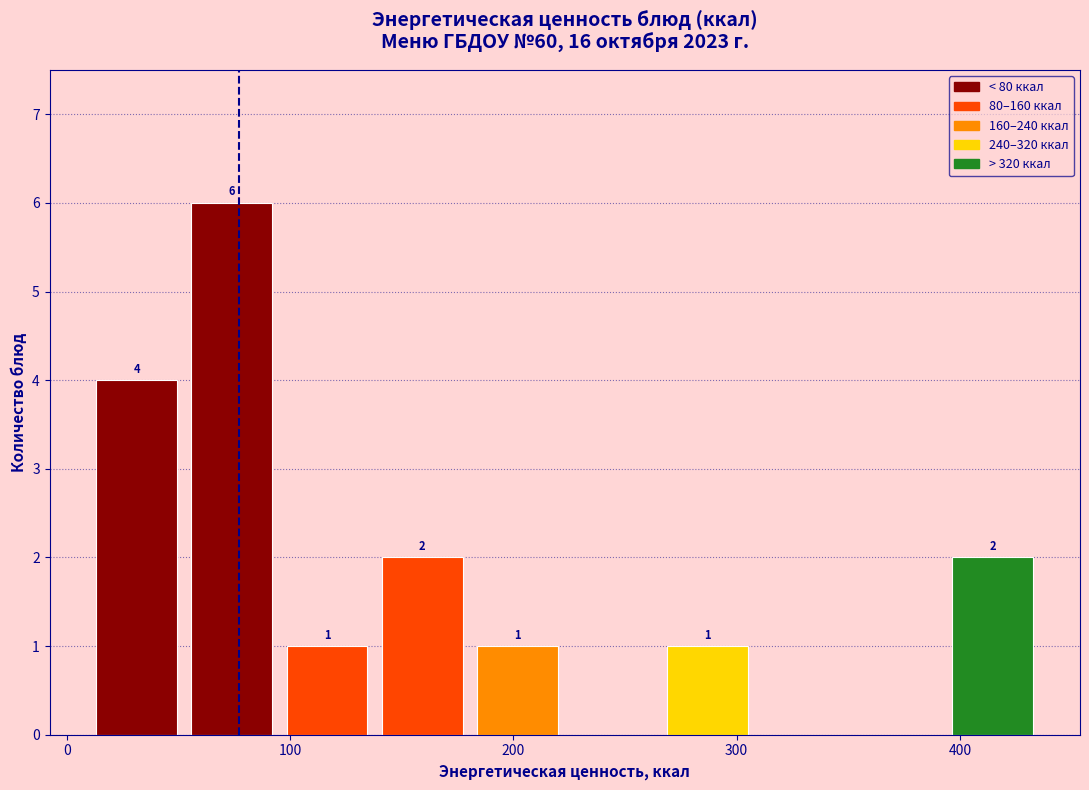

Which range on the x-axis has the tallest bar?

50 to 100